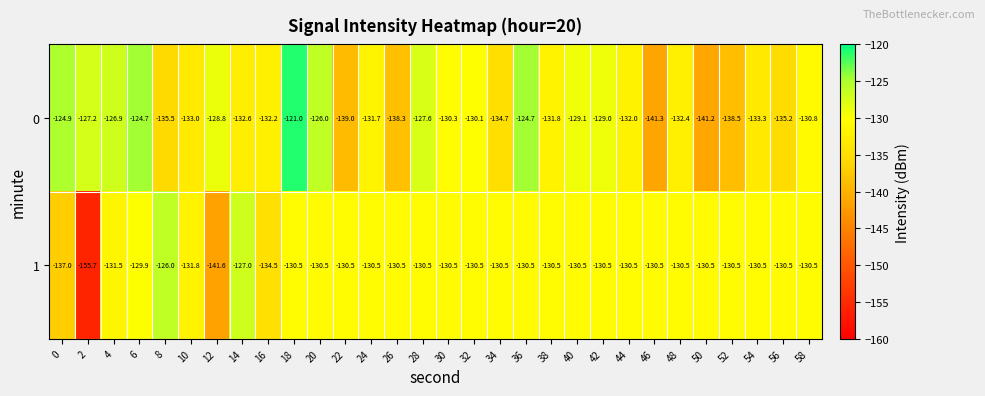

Rank the series at 42 from lowest to highest value.

1, 0